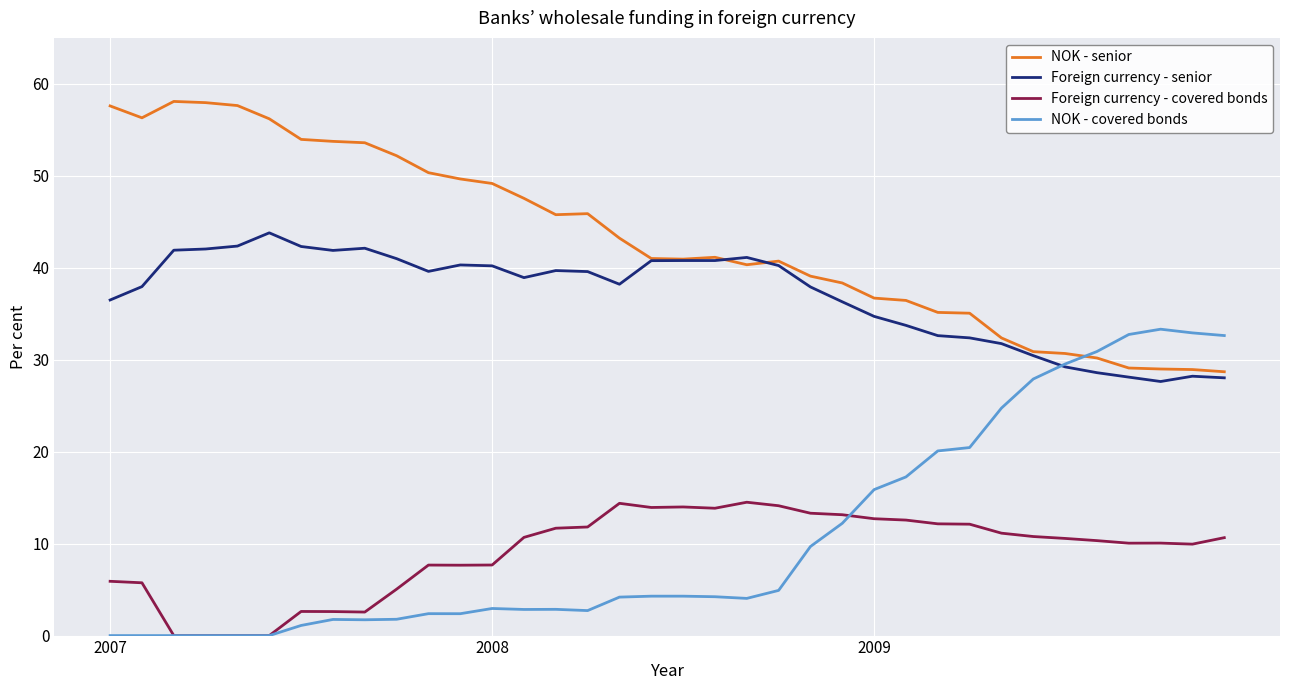

What is the maximum value shown in the chart?

58.1